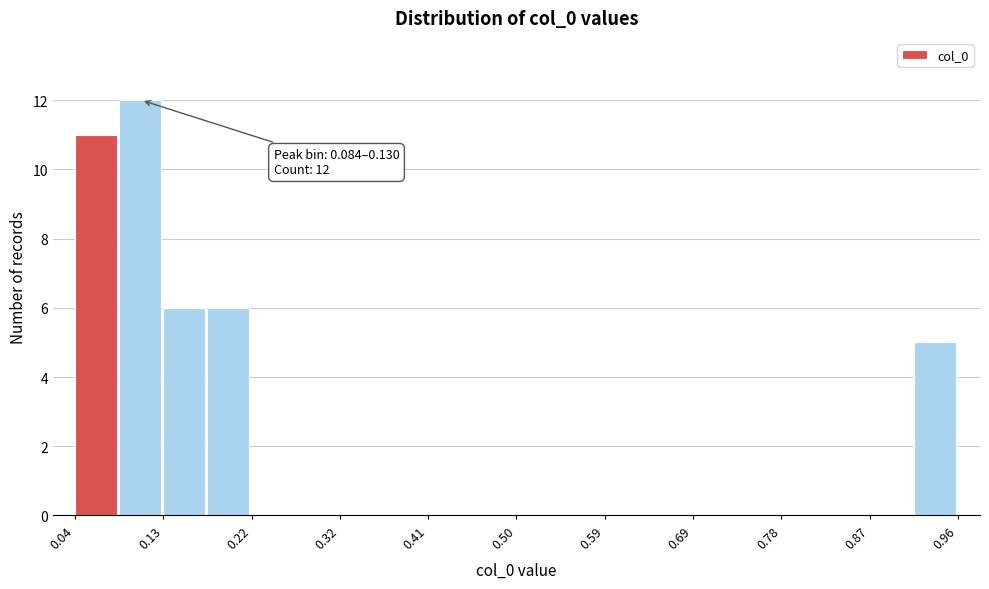

Which range on the x-axis has the tallest bar?

0.08 to 0.13